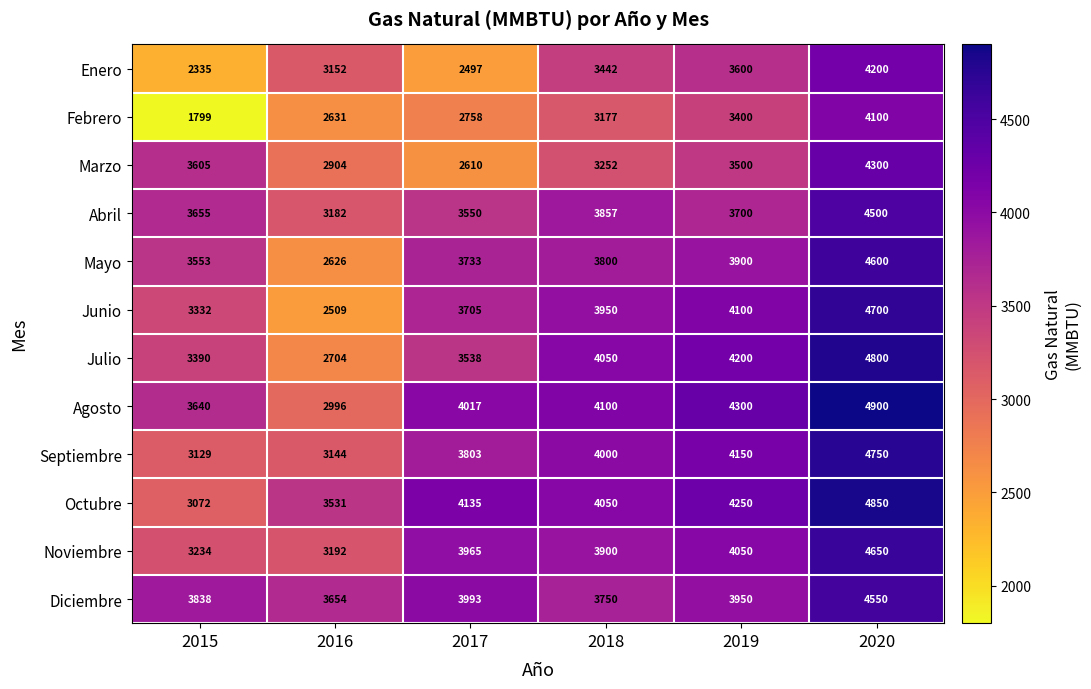

Rank the series at 2015 from highest to lowest value.

Diciembre, Abril, Agosto, Marzo, Mayo, Julio, Junio, Noviembre, Septiembre, Octubre, Enero, Febrero